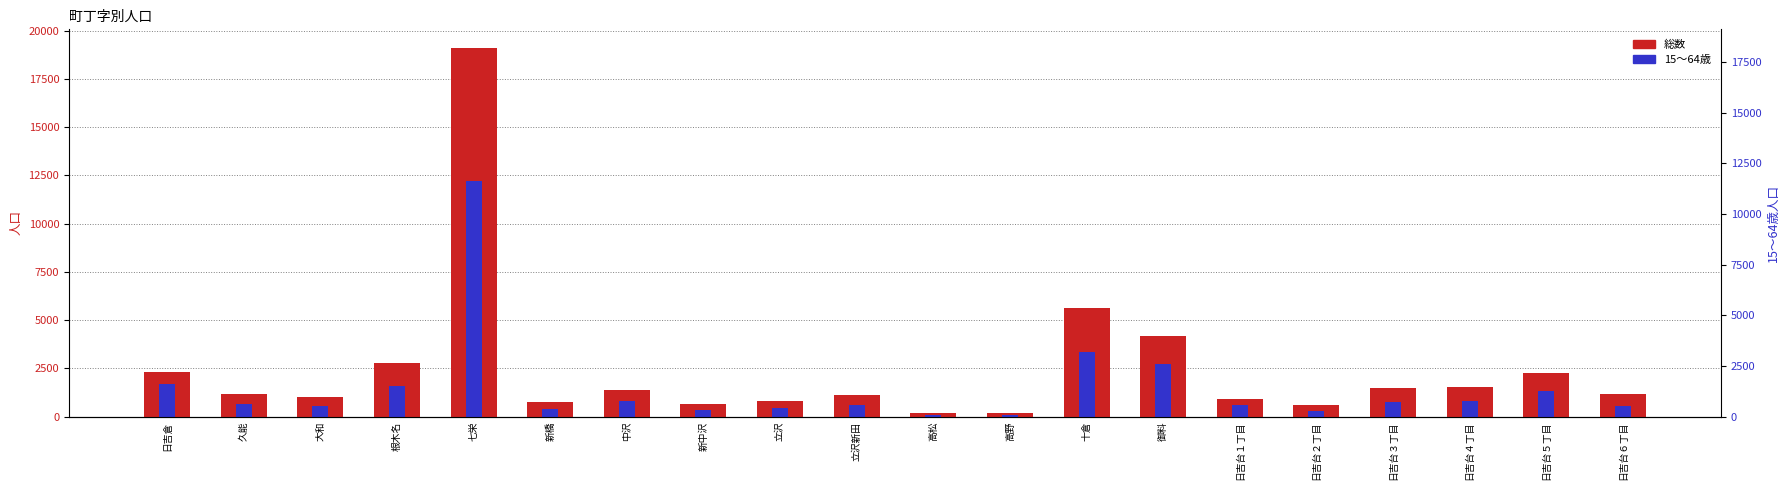

True or false: 15～64歳 has a value of 151 at 高松.

False